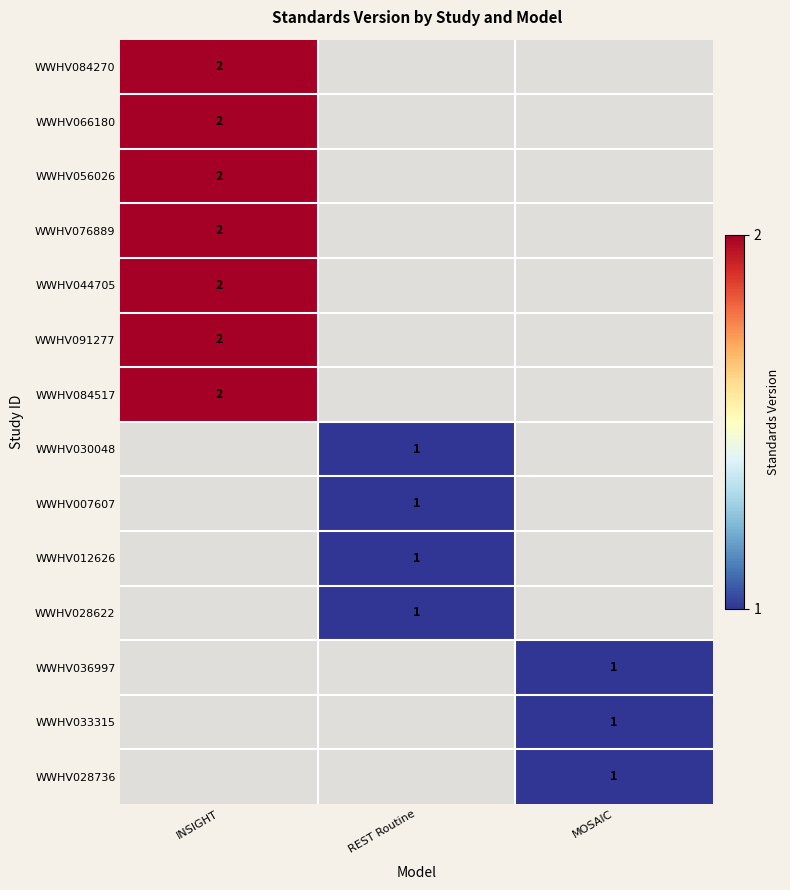

How many data points does each series have?

3